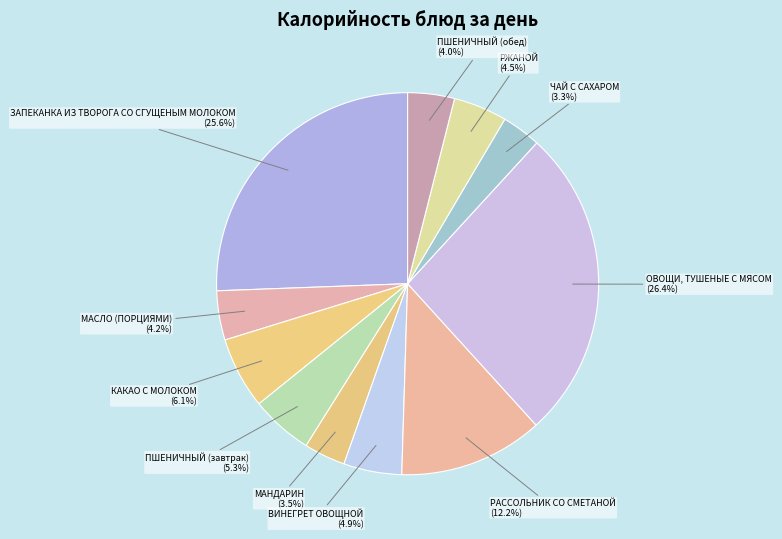

Combined, do МАНДАРИН and РЖАНОЙ account for over 50%?

No